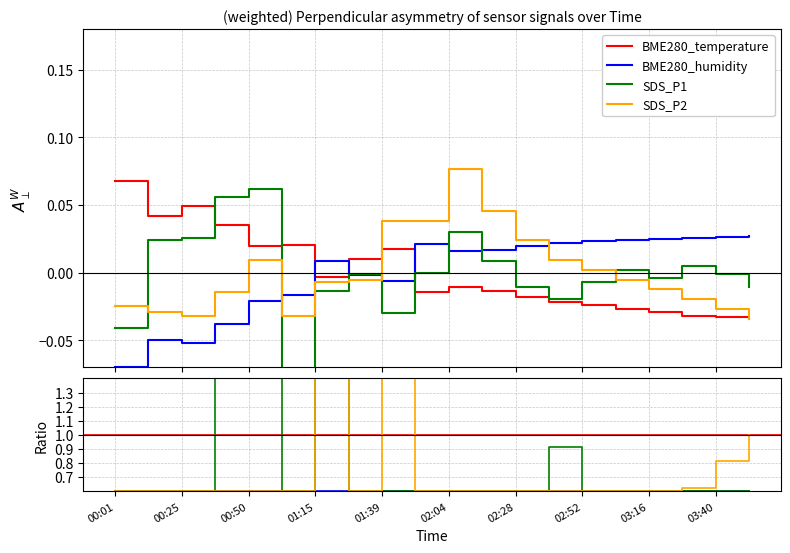

True or false: BME280_humidity and SDS_P1 cross at least once.

True